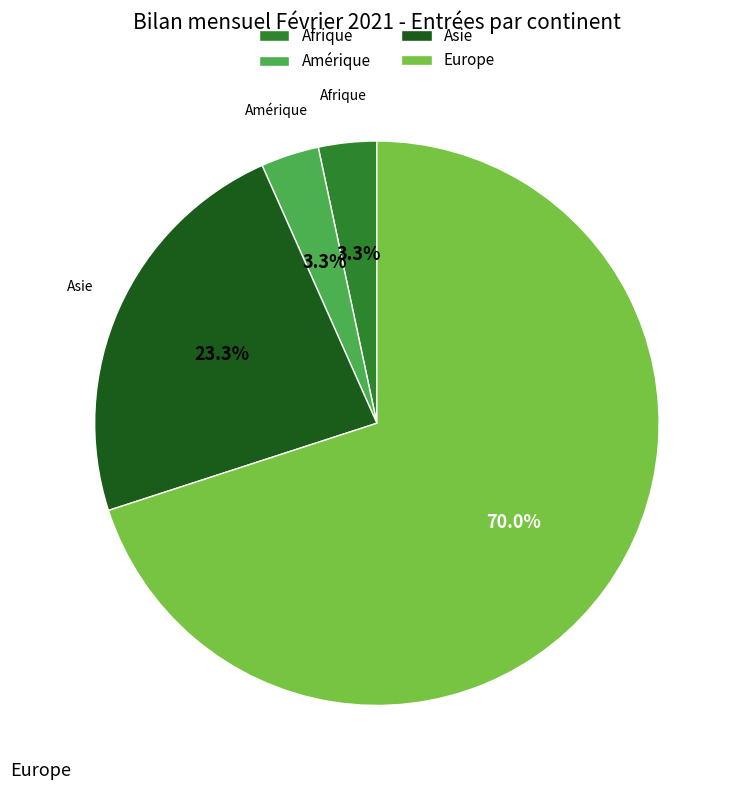

Is the sum of Afrique and Europe greater than half?

Yes